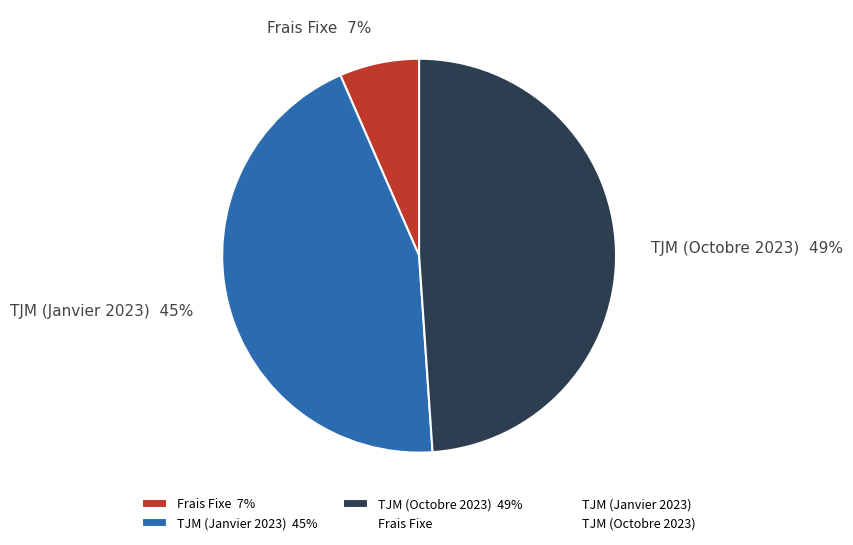

Is there a majority slice in this chart?

No